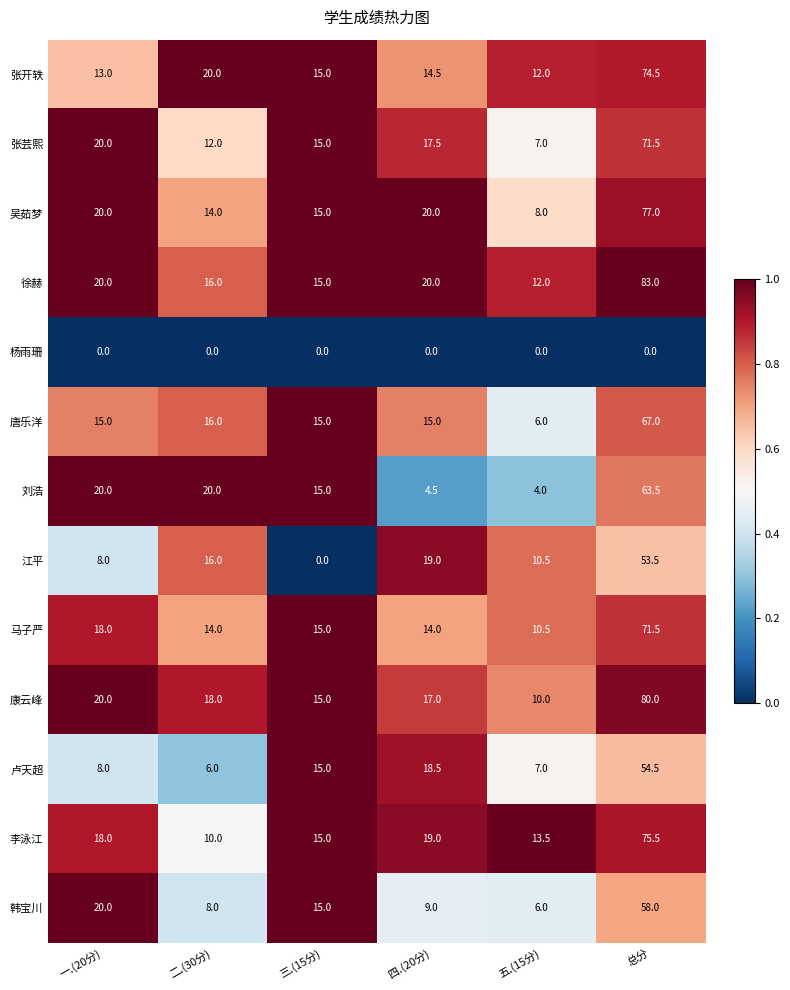

The value of 韩宝川 at 一.(20分) is 5.1. True or false?

False